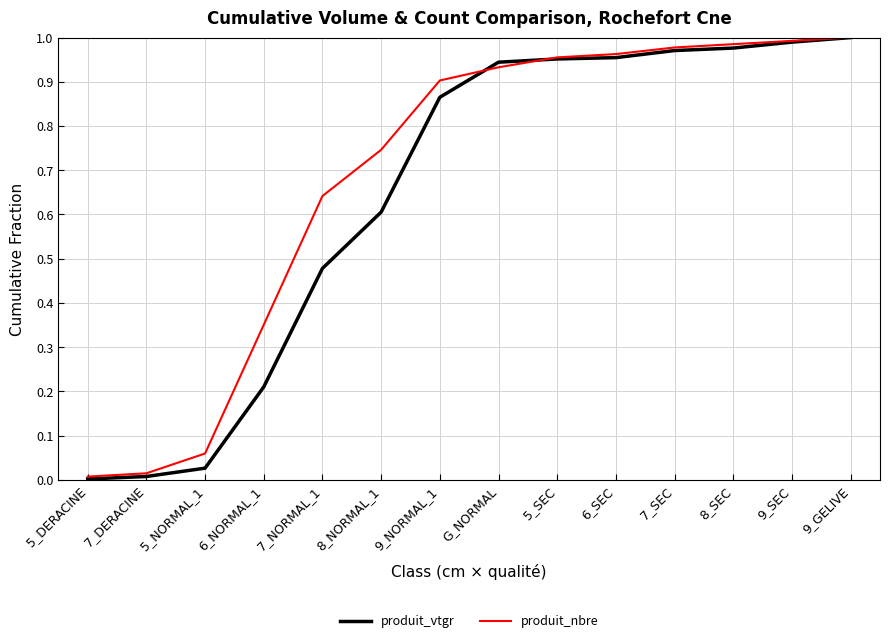

Which series has the largest total across all categories?

produit_nbre